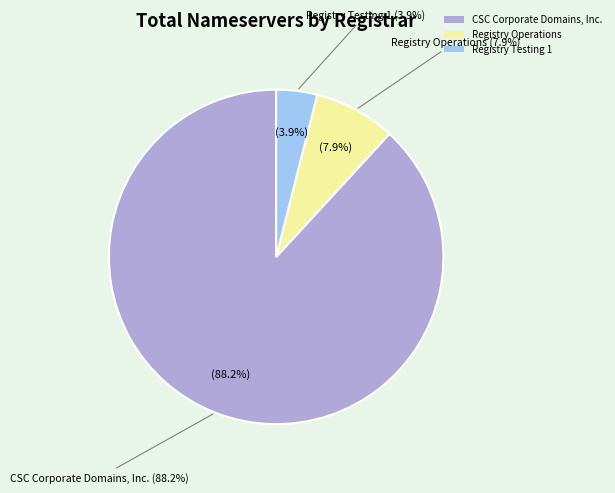

To the nearest percent, what is the combined percentage of CSC Corporate Domains, Inc. and Registry Testing 1?

92%